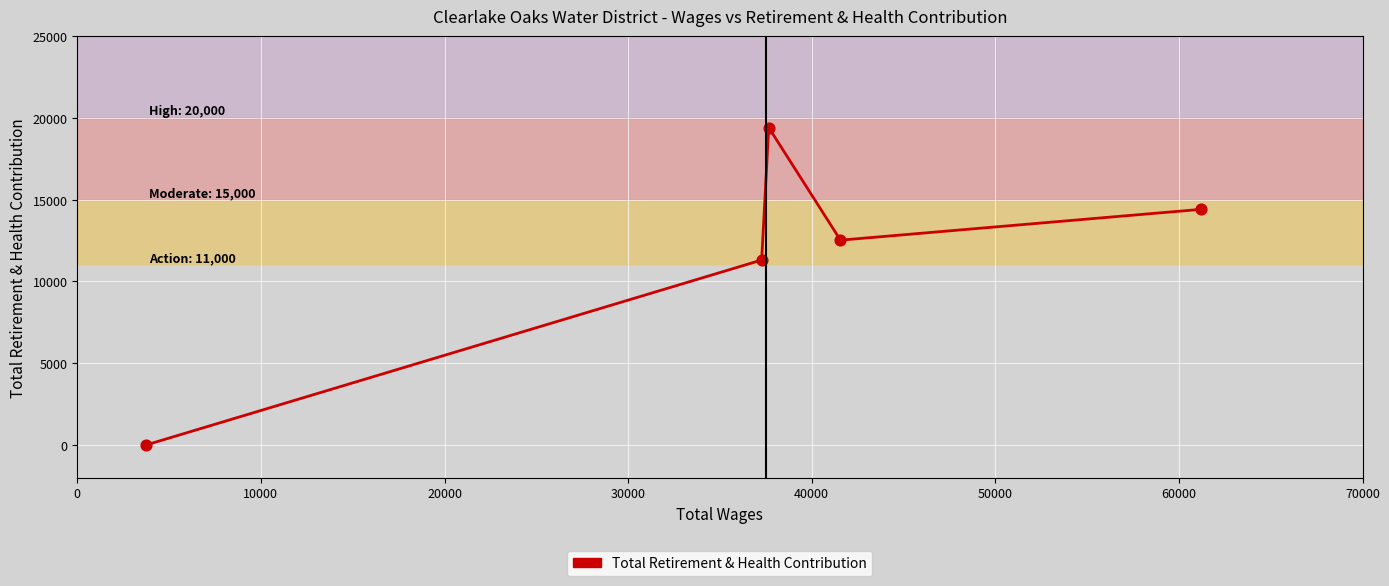

What is the difference between the second highest and minimum values?

14398